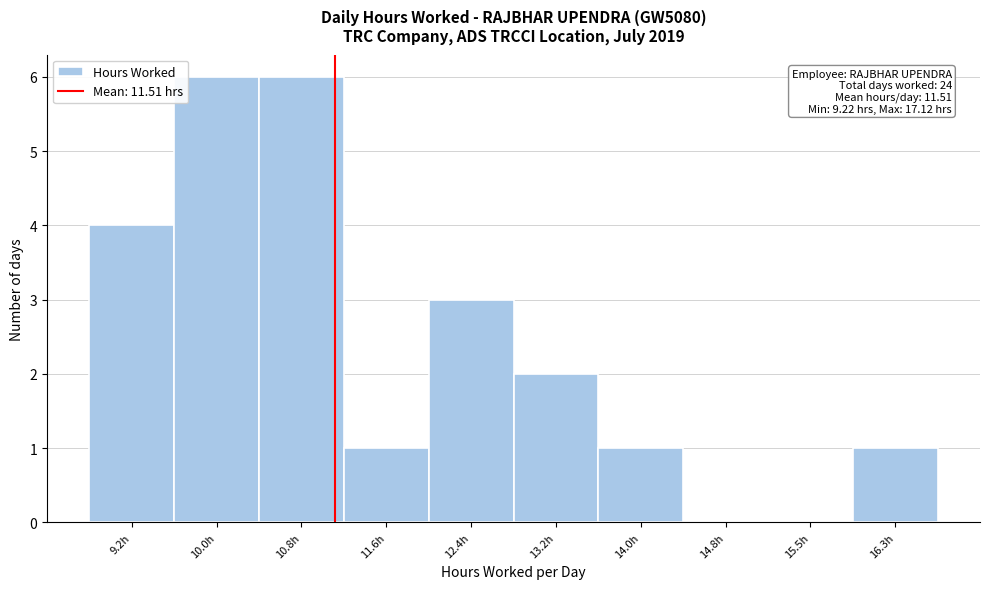

Reading right to left, list all the values displayed in this chart.

16.3h=1	15.5h=0	14.8h=0	14.0h=1	13.2h=2	12.4h=3	11.6h=1	10.8h=6	10.0h=6	9.2h=4